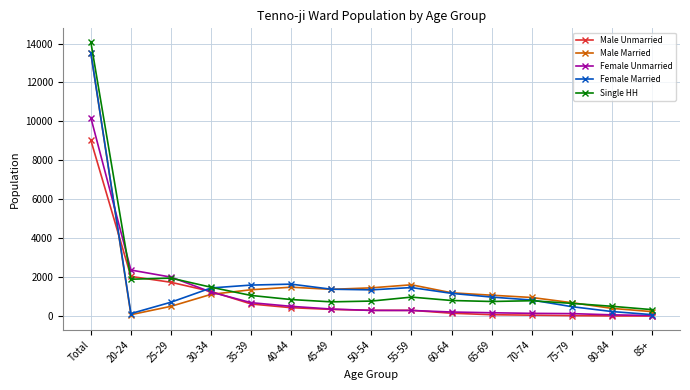

How many lines are shown in the chart?

5